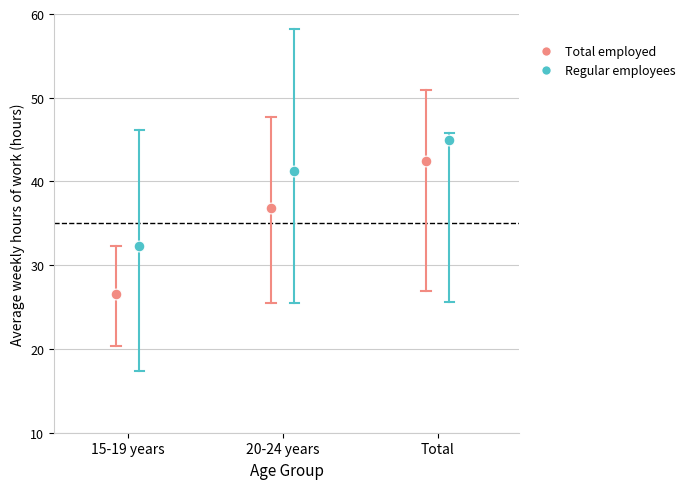

Which series contains the highest Y value?

Regular employees